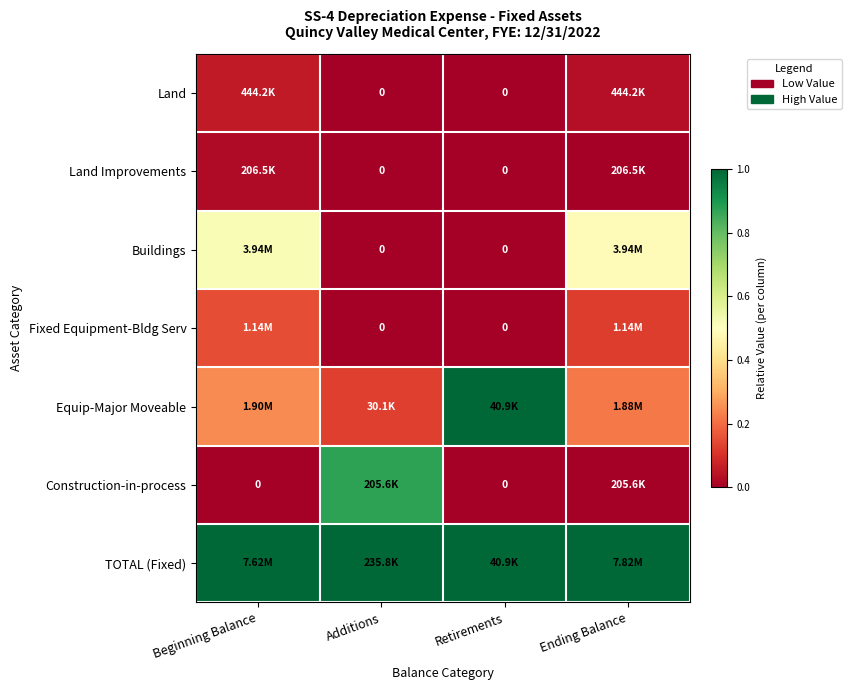

How many categories are shown in the chart?

4